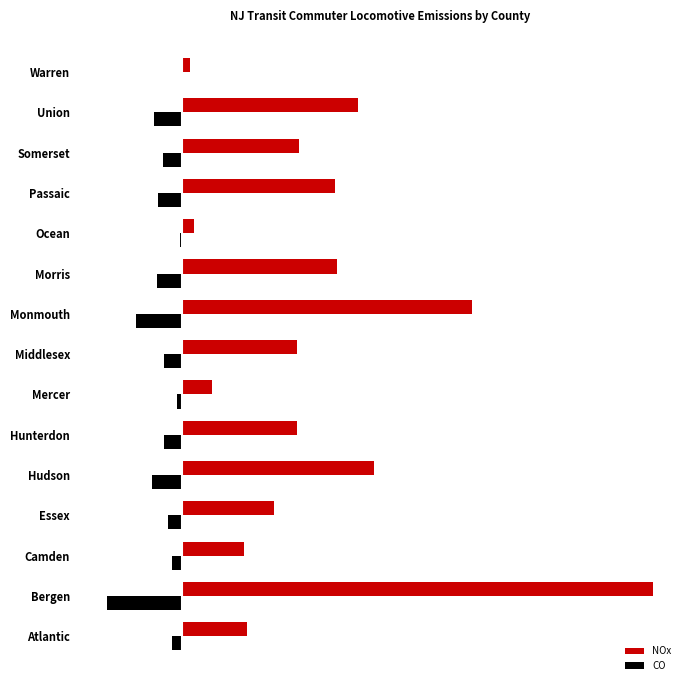

What are all the series names shown in the legend?

NOx, CO